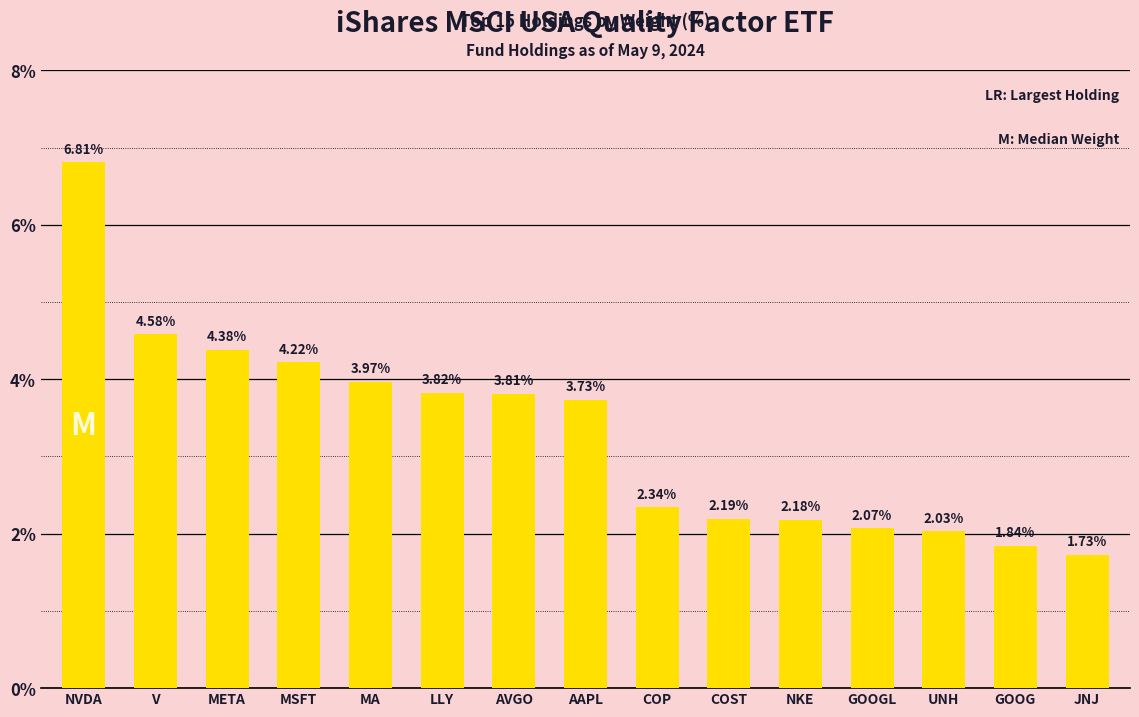

What is the value of the 2nd bar from the left?

4.6